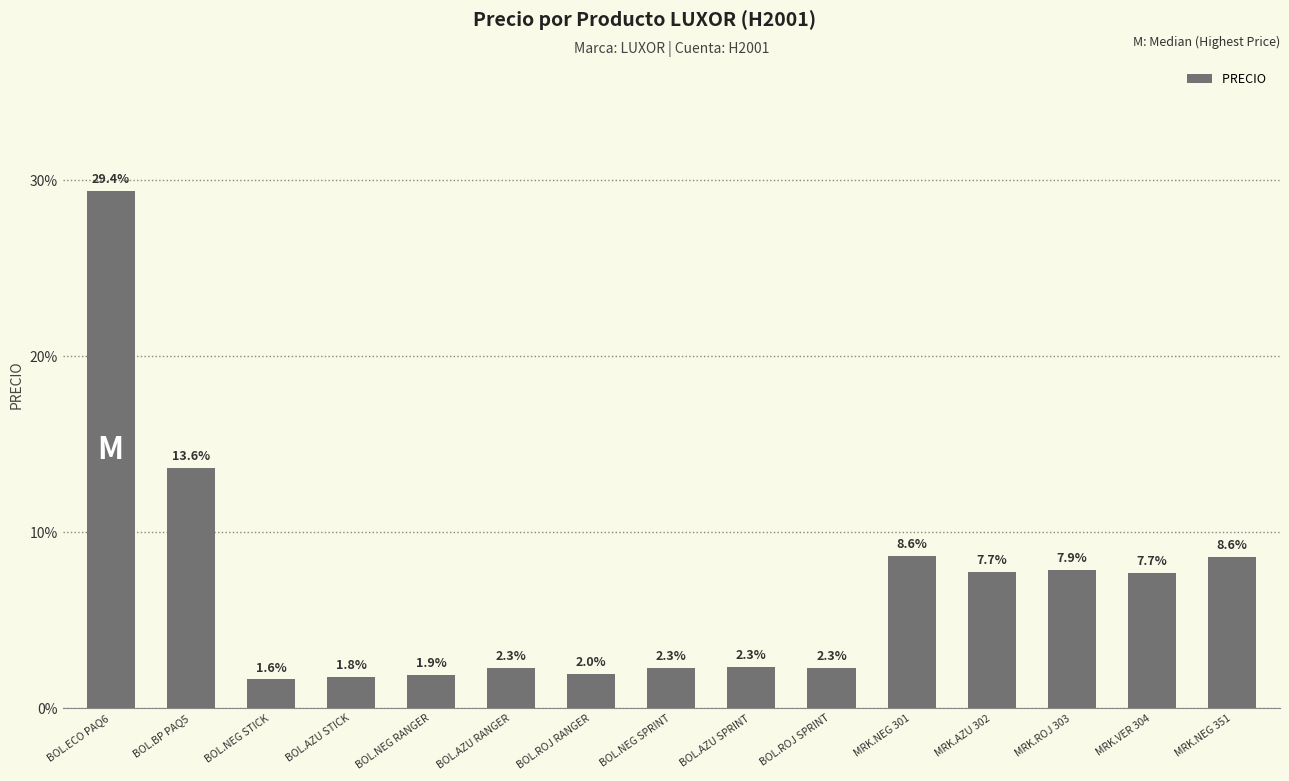

What is the sum of all values?

2868